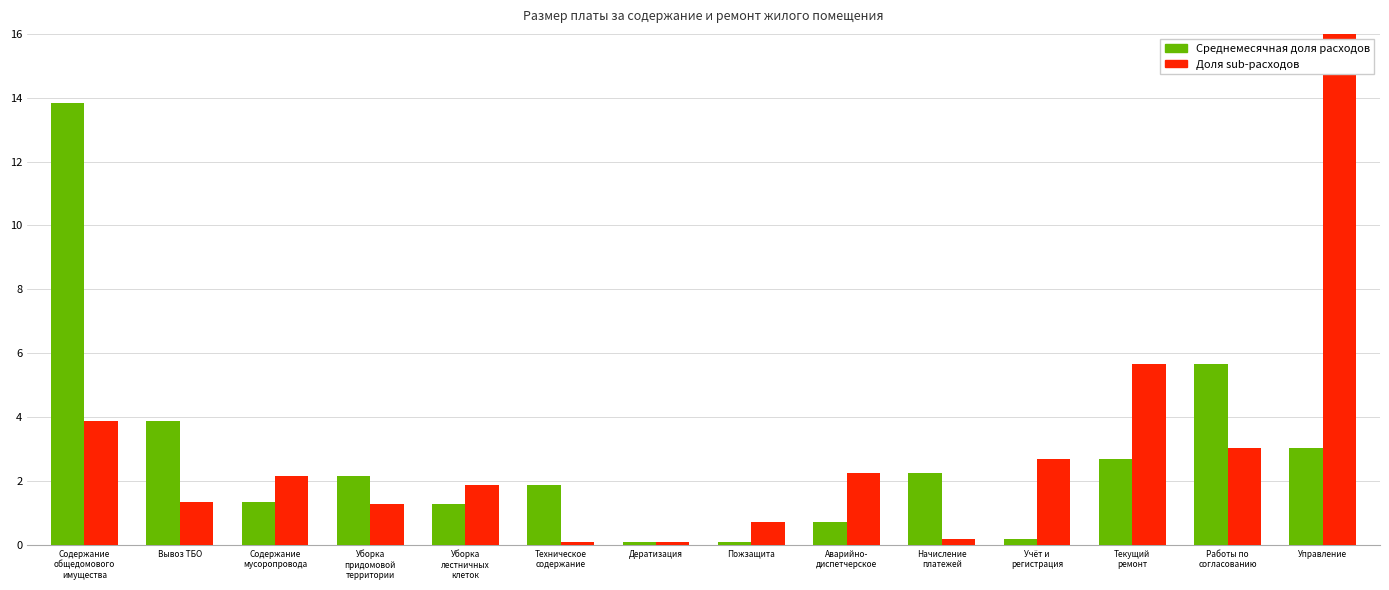

What is the maximum value for Доля sub-расходов?

19.5